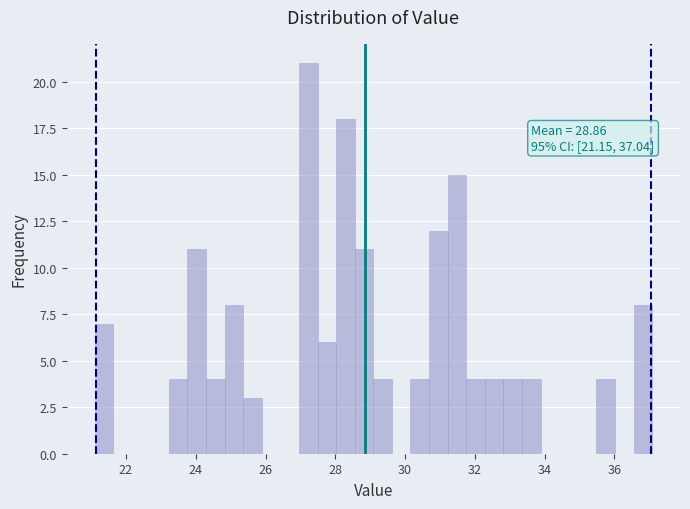

Read against the x-axis, roughly where is the centre of the tallest bar?

27.2